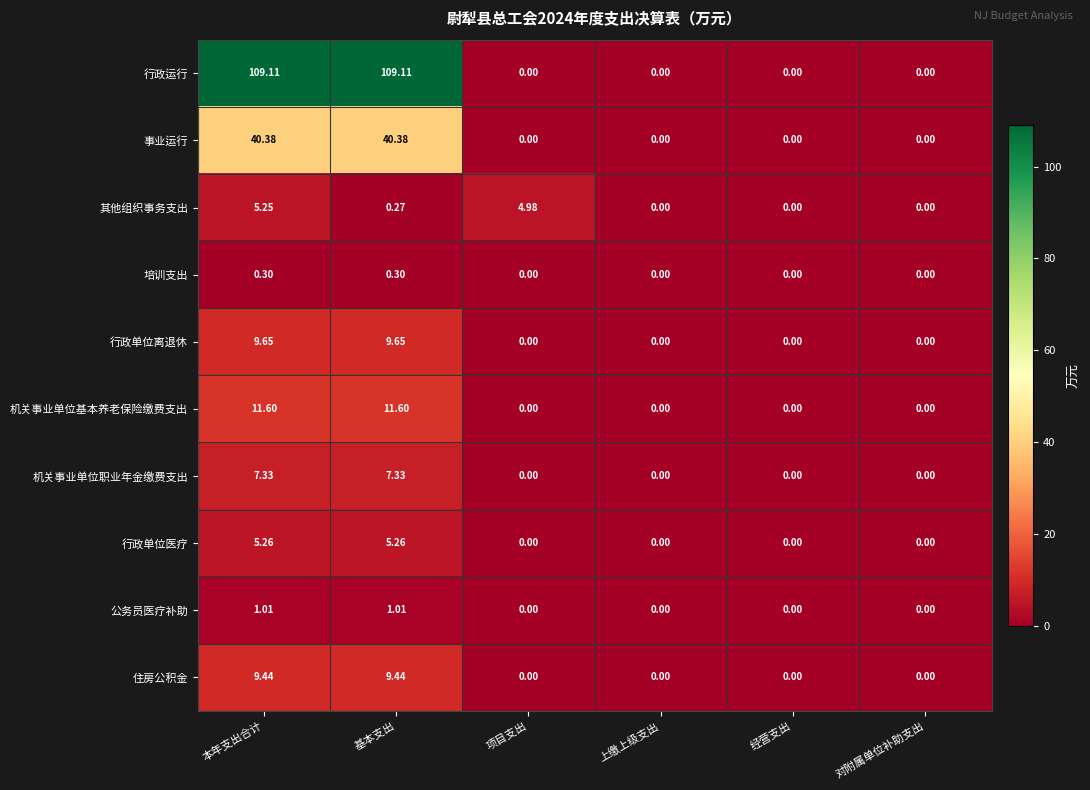

Which series changed the most between 本年支出合计 and 项目支出?

行政运行